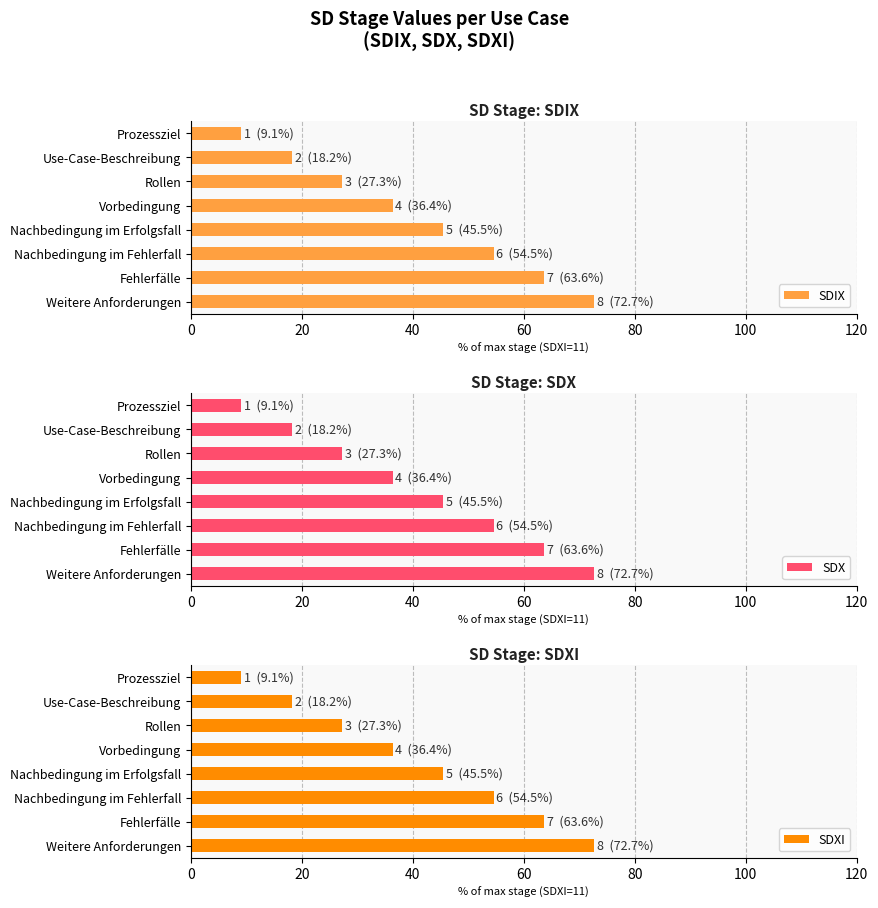

Where is SDX nearest to the value 40?

Vorbedingung